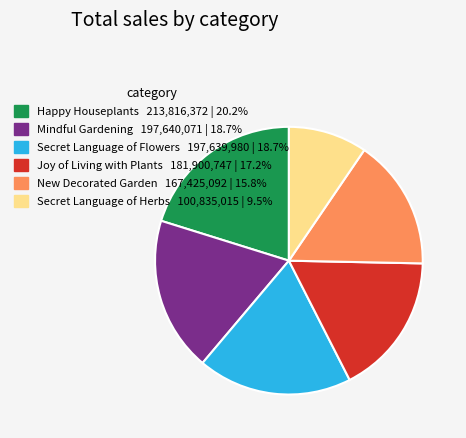

How many slices are in this pie chart?

6